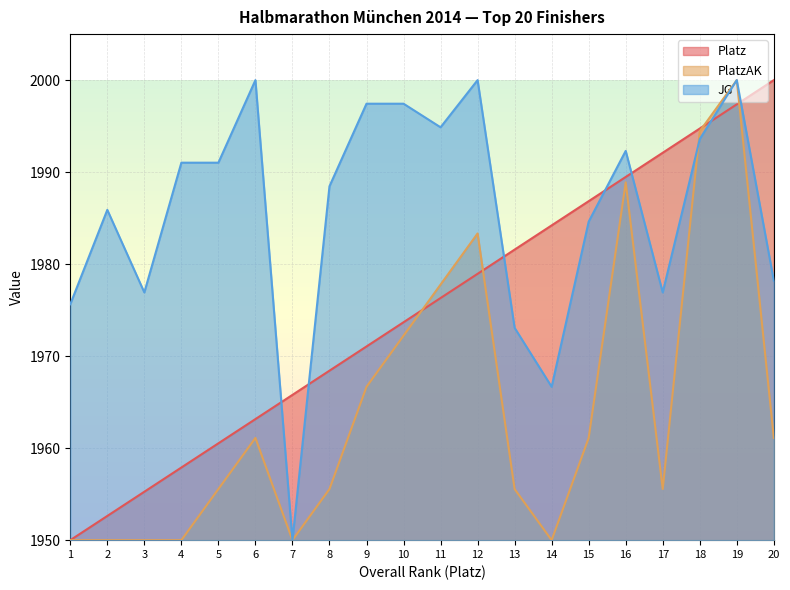

How many intersections are there between Platz and JG?

7